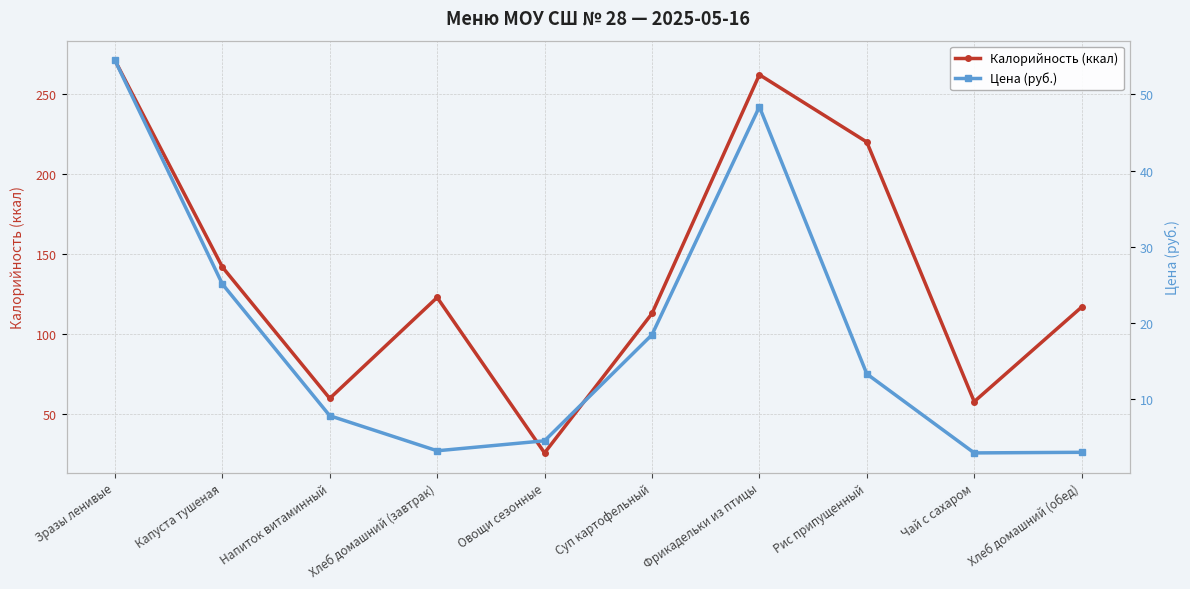

Which series has the largest total across all categories?

Калорийность (ккал)